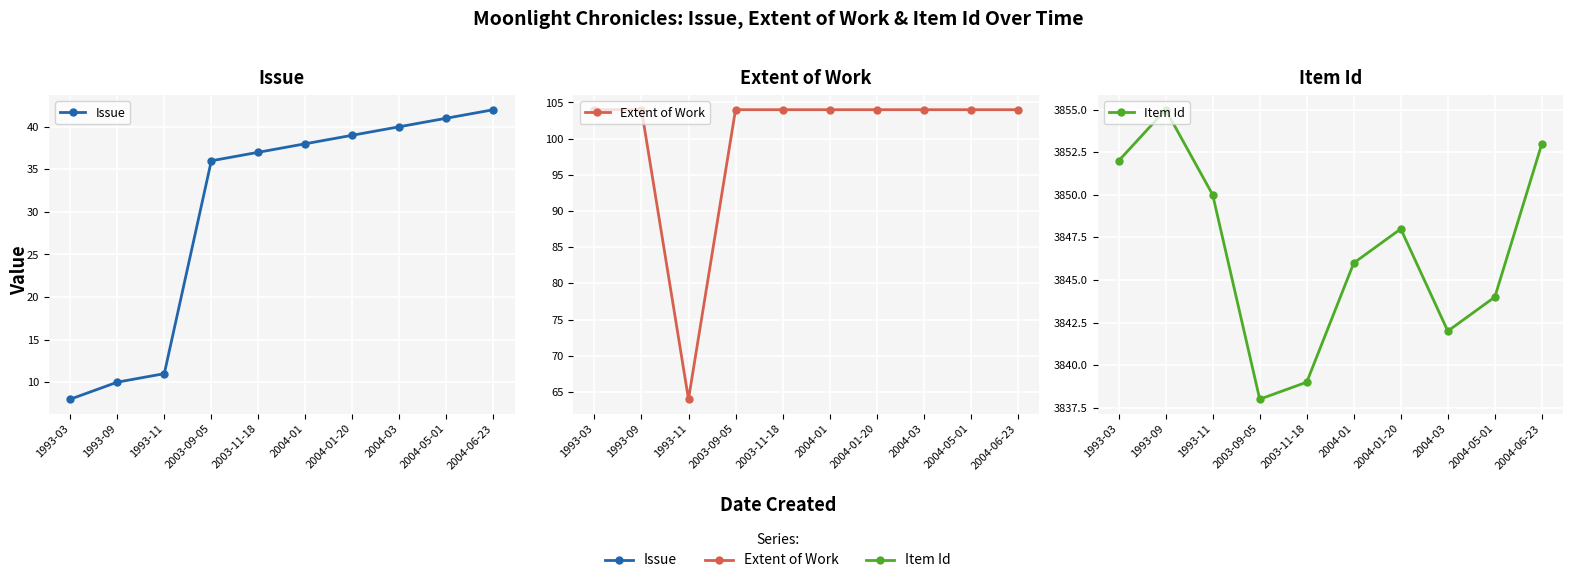

At which category is the sum across all series the highest?

2004-06-23